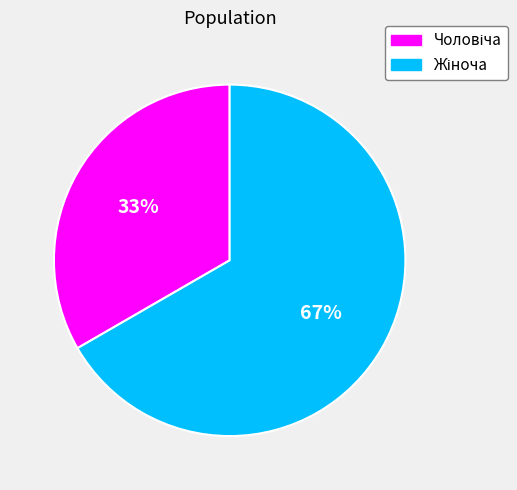

To the nearest percent, what is the average slice percentage?

50%